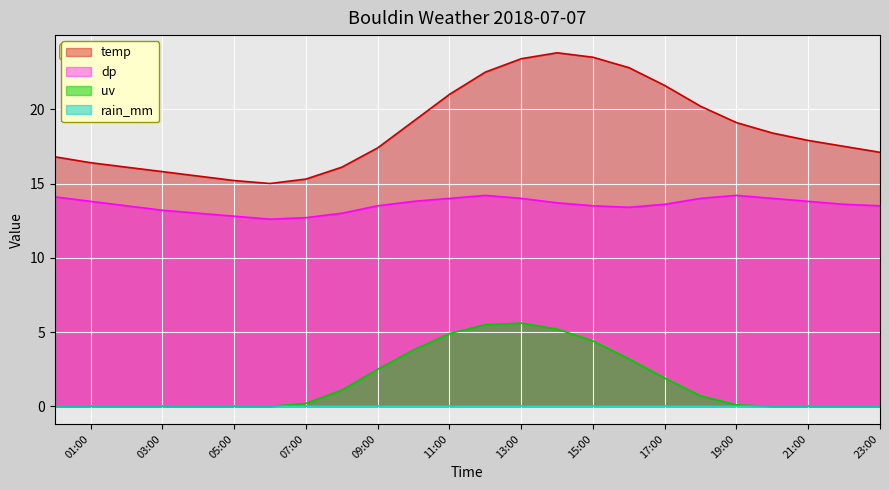

What is the difference between the highest and lowest values at 17:00?

21.6